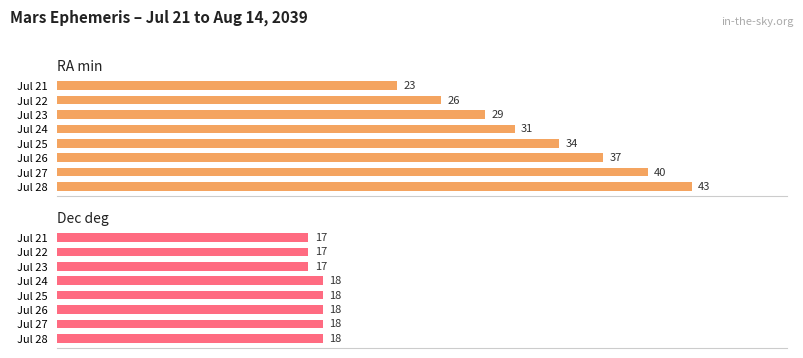

Is it true that RA min equals 39 at Jul 22?

False